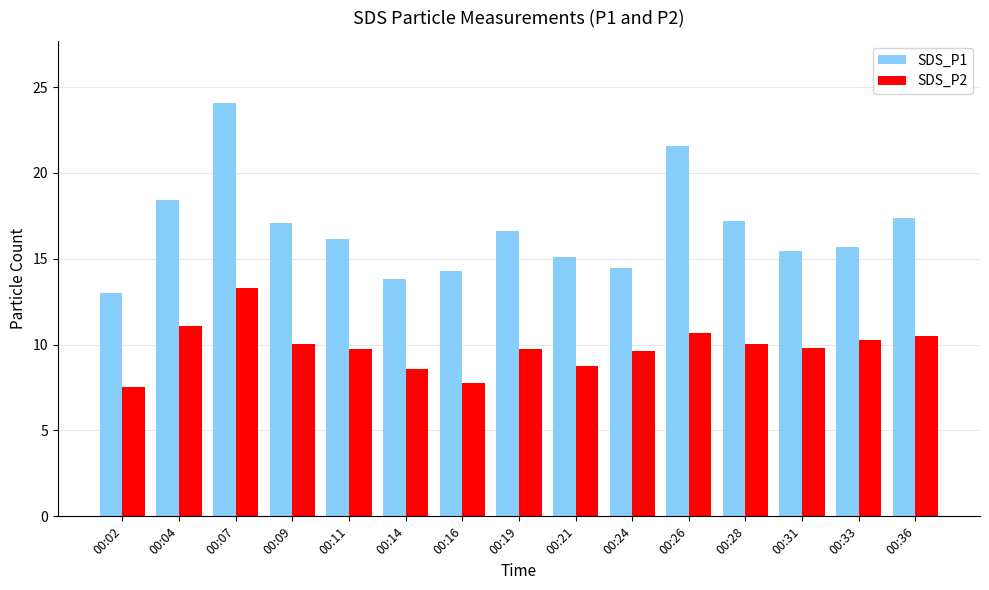

At which category is the sum across all series the highest?

00:07